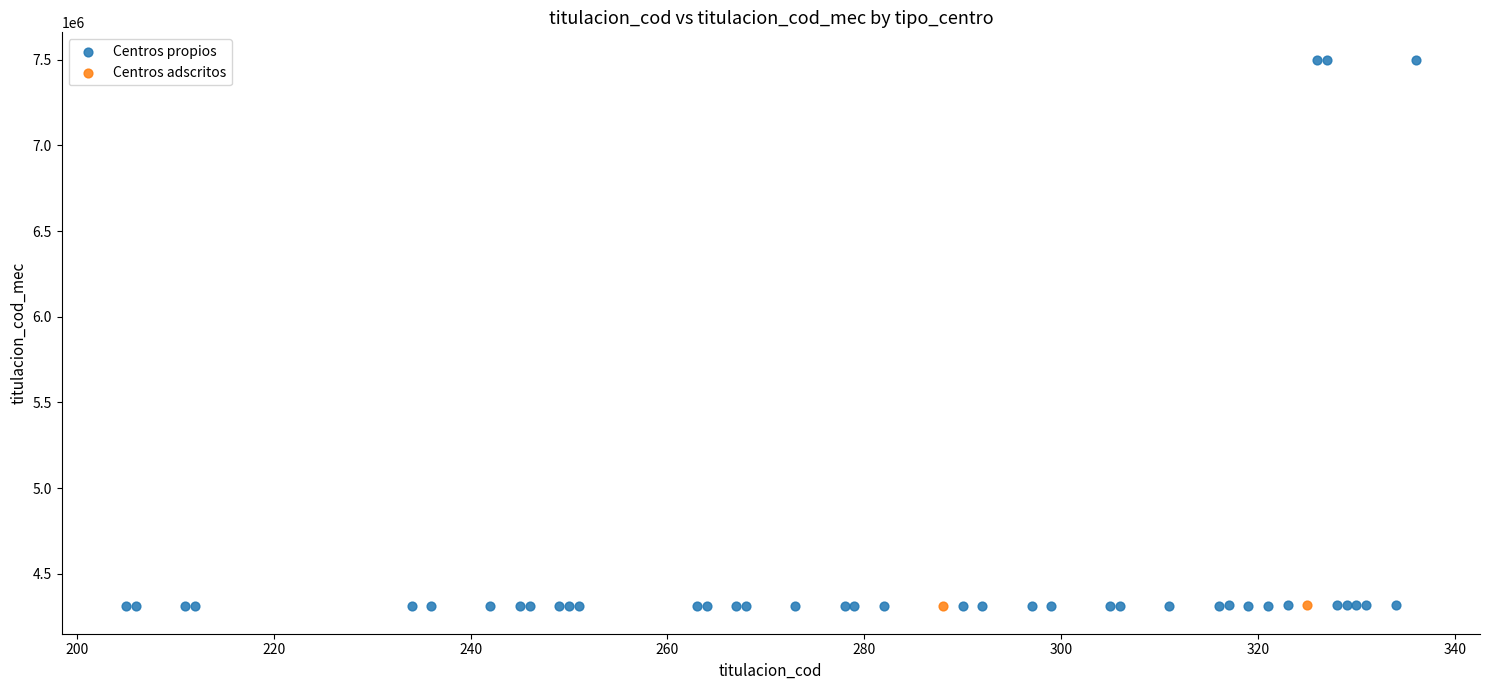

What are all the series names shown in the legend?

Centros propios, Centros adscritos